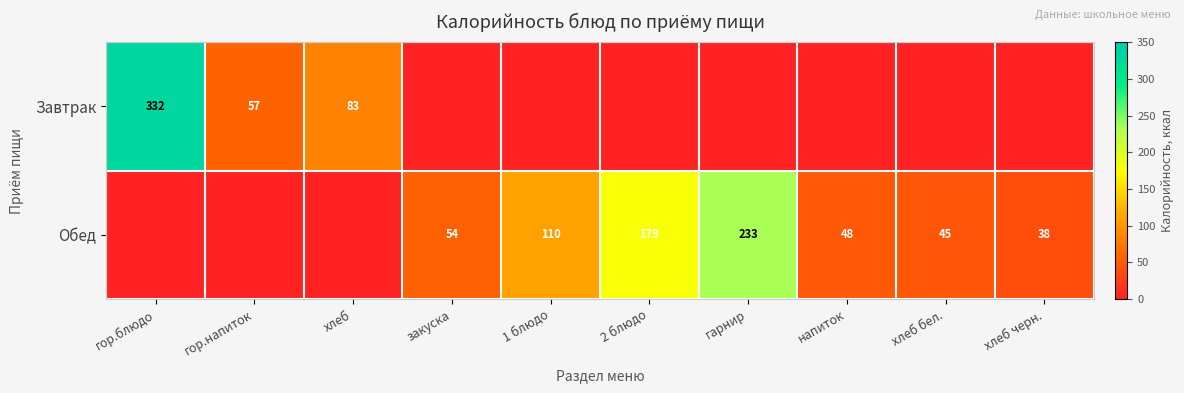

Is it true that Обед equals 65 at напиток?

False